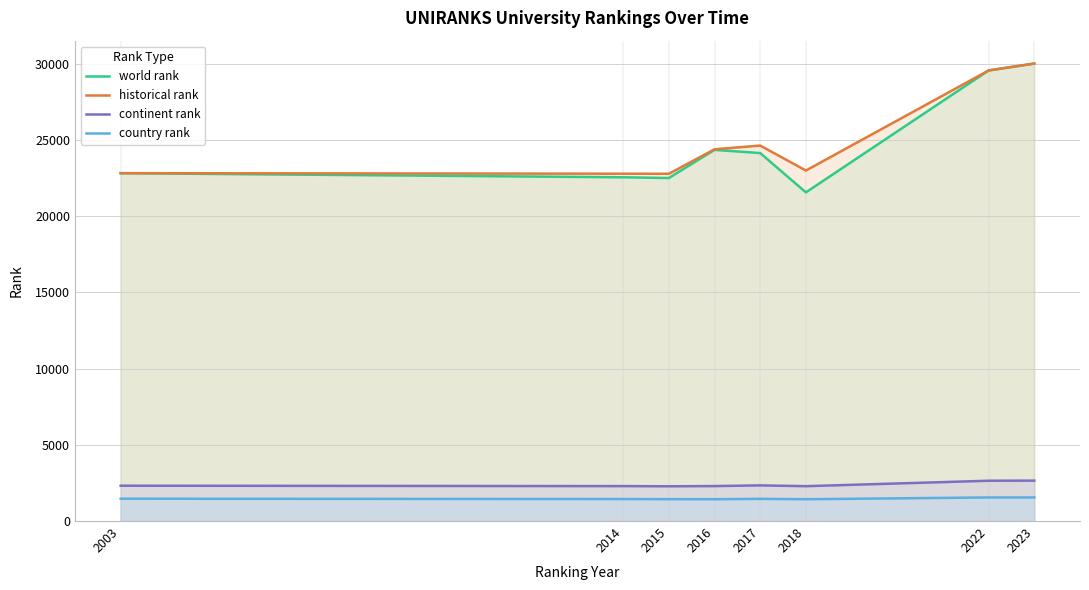

Reading left to right, list all the values displayed in this chart.

world rank: 22814.0	22544.0	22496.0	24343.0	24132.0	21555.0	29551.0	30004.0
historical rank: 22814.0	22779.5	22774.5	24381.0	24624.5	22987.5	29551.0	30004.0
continent rank: 2317.0	2291.0	2280.0	2293.0	2338.0	2286.0	2643.0	2650.0
country rank: 1464.0	1443.0	1434.0	1430.0	1455.0	1430.0	1547.0	1547.0